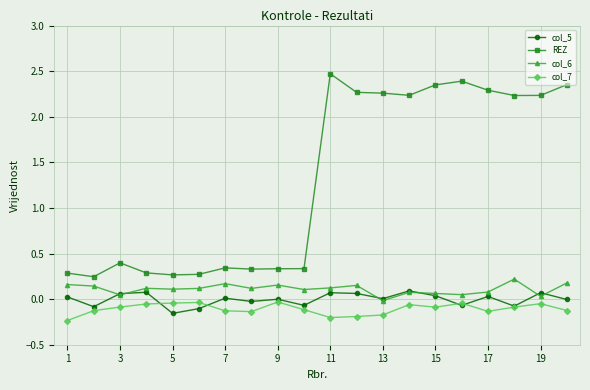

True or false: col_5 has more than 1 points higher than both neighbors.

True